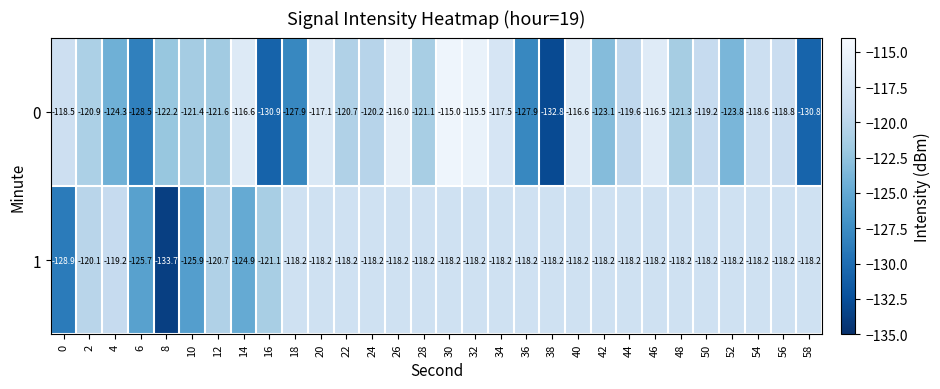

What is the difference between the maximum and minimum values in the 0 series?

17.8